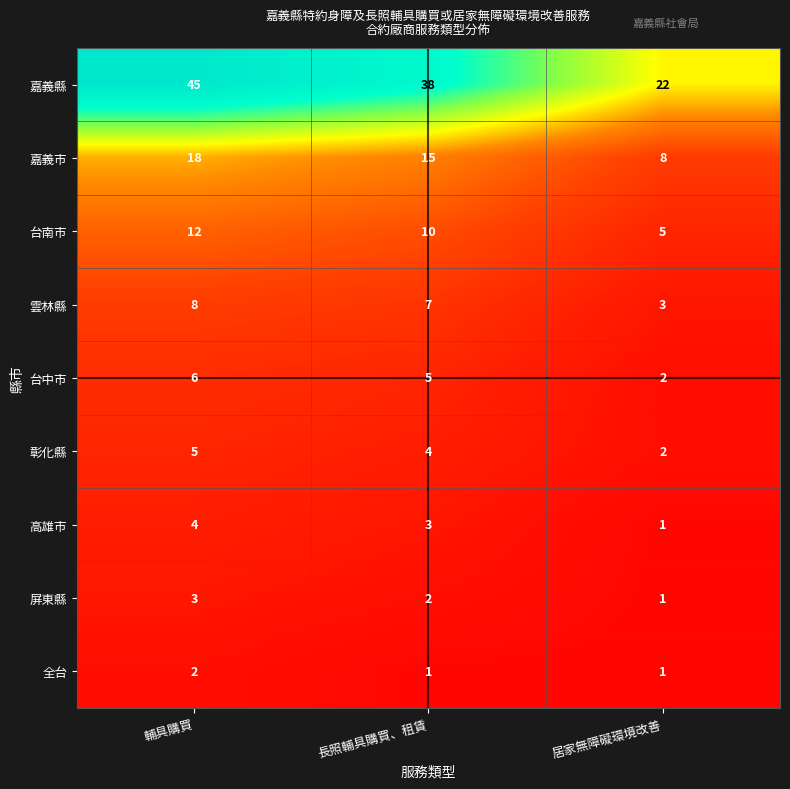

Where does the 台中市 series first go above 5?

輔具購買